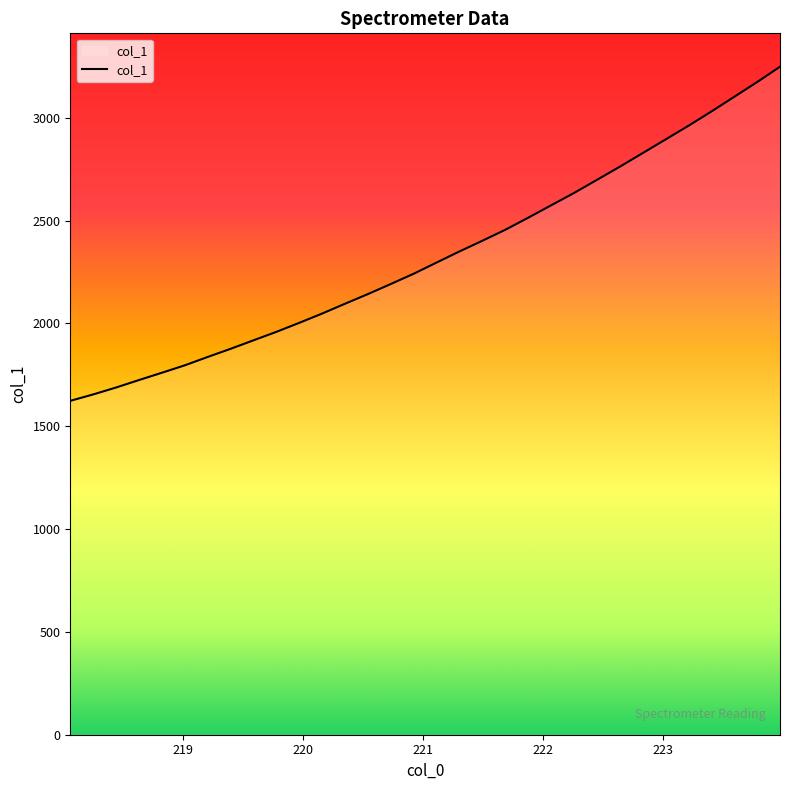

What is the greatest value displayed?

3247.6